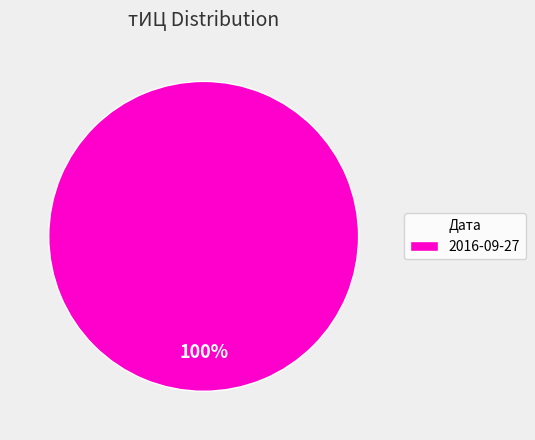

Is 2016-09-27 the majority of the pie?

Yes